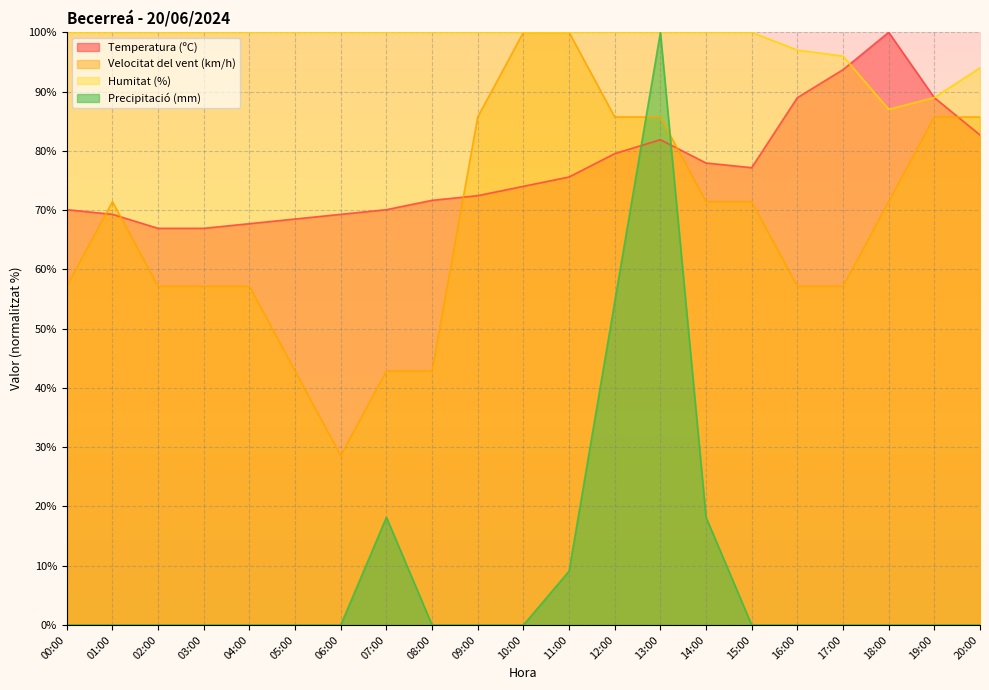

How many series are shown in this chart?

4